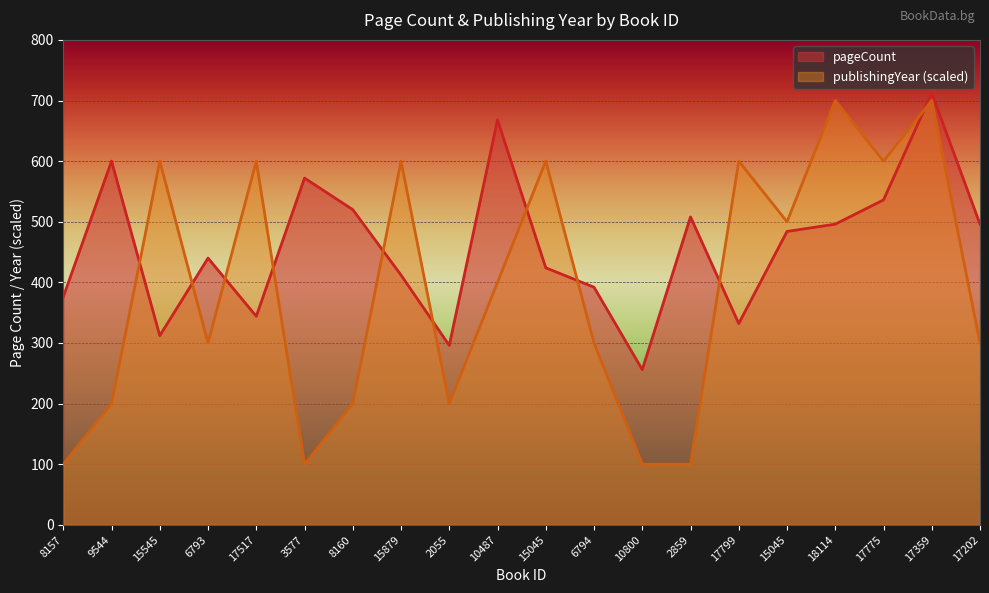

How many interior local peaks does the publishingYear series have?

7